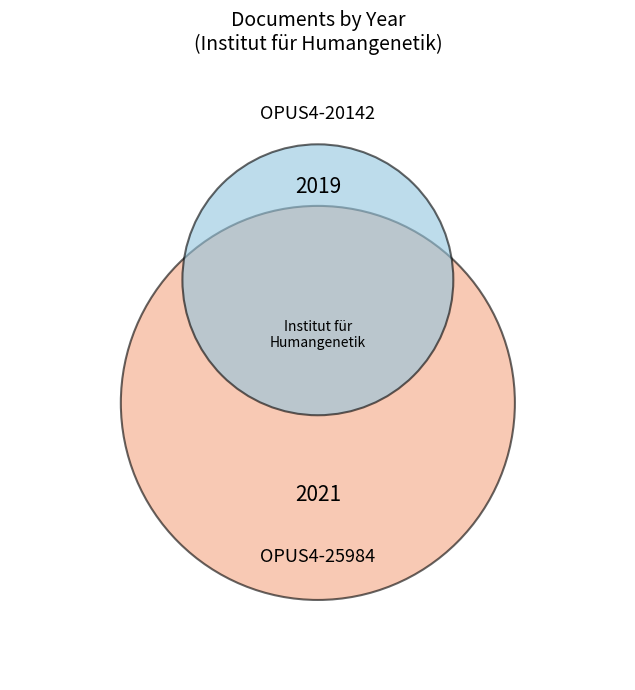

How much of the chart is everything except OPUS4-20142?

50.0%